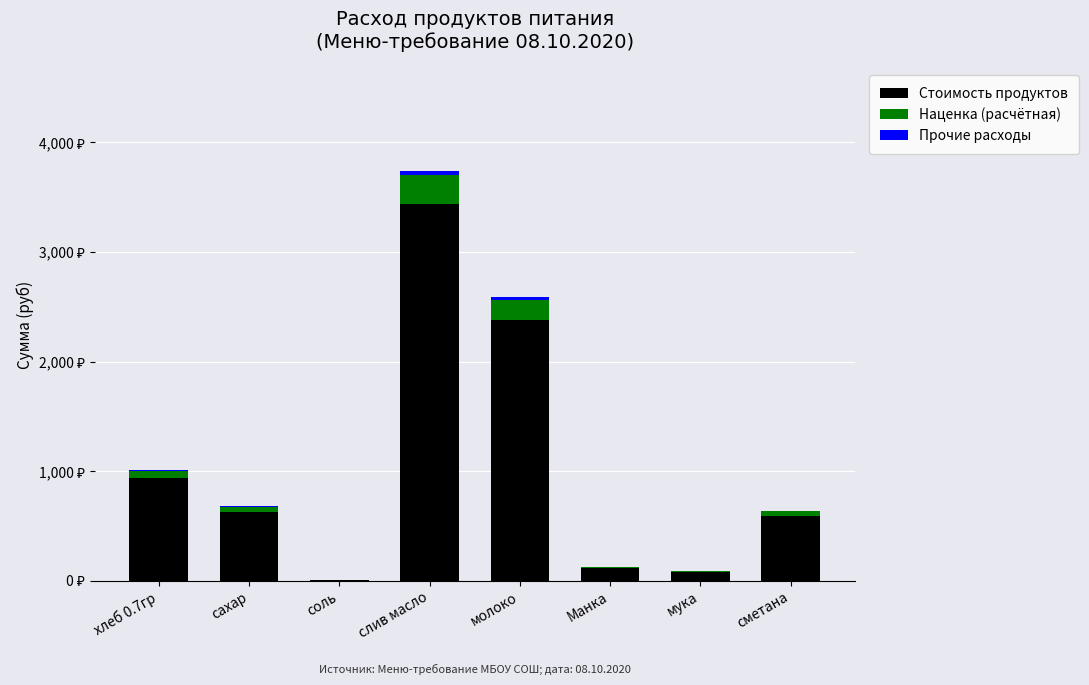

Does the chart contain stacked bars?

Yes